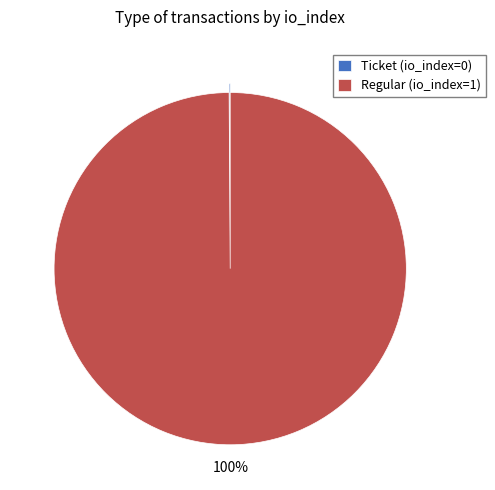

What is the largest slice in the pie chart?

Regular (io_index=1)